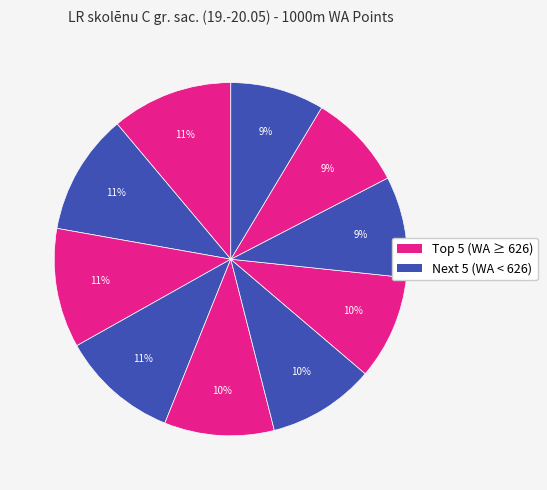

How many segments does this pie chart have?

10